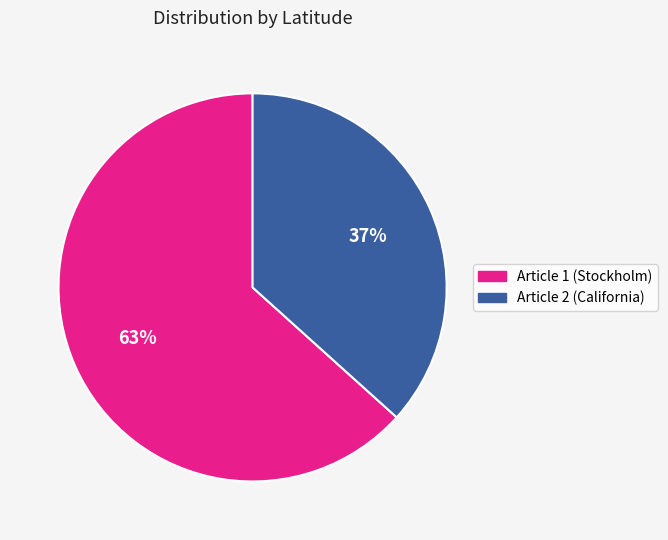

Does any single category account for the majority?

Yes